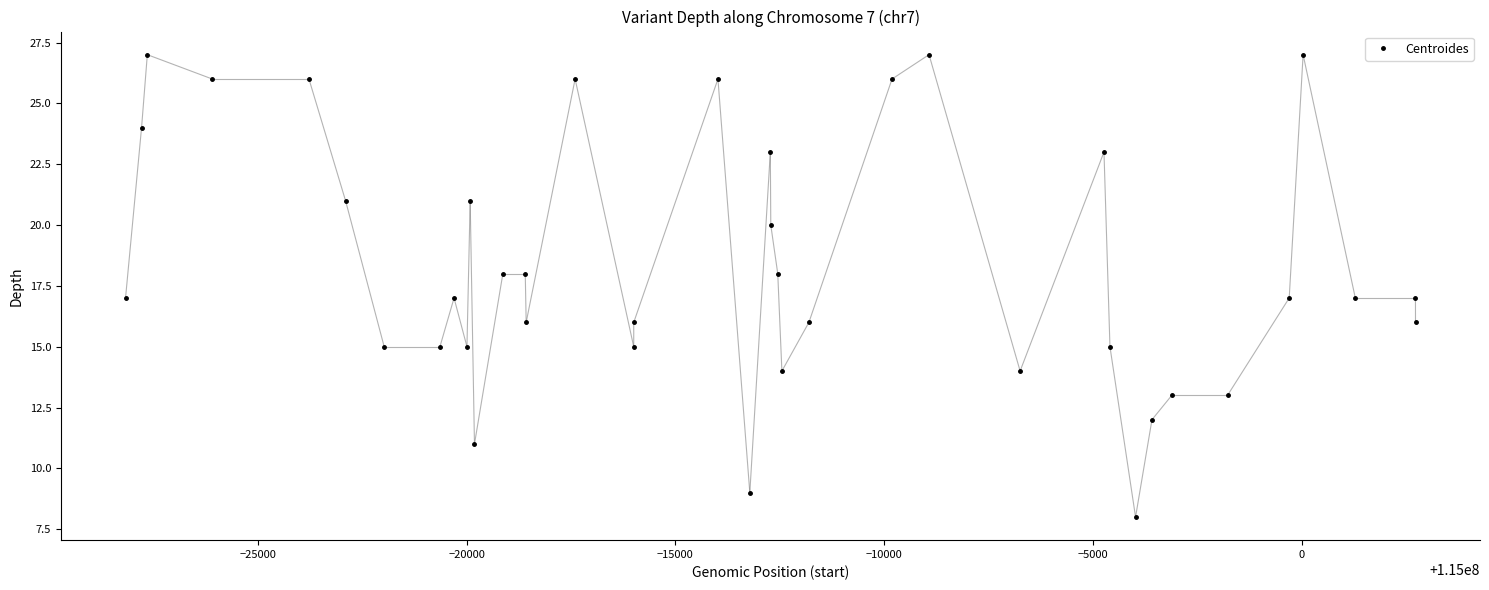

Does the chart display data point markers on the line(s)?

Yes